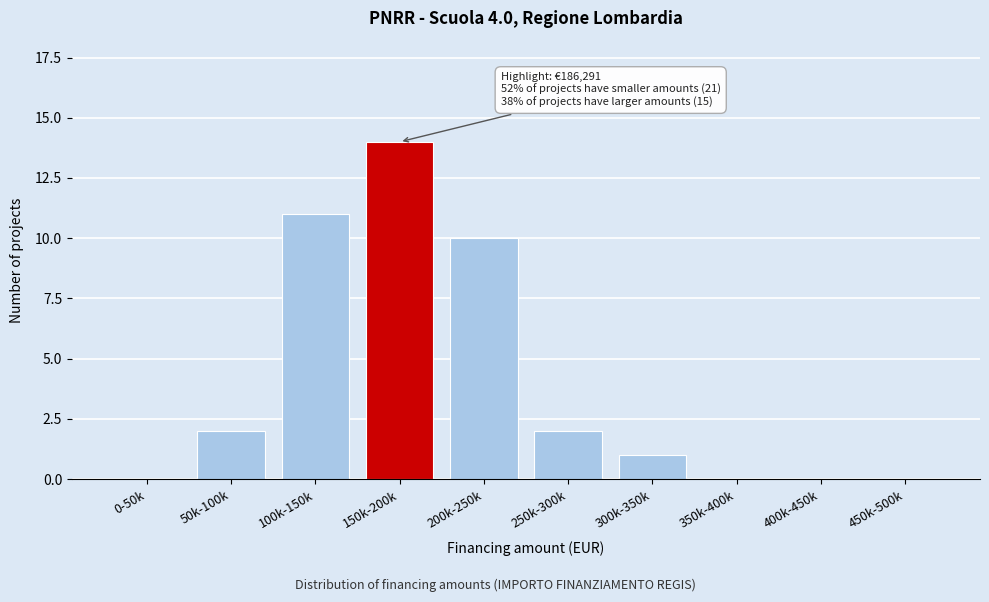

Reading right to left, extract all data points from this chart.

450k-500k=0	400k-450k=0	350k-400k=0	300k-350k=1	250k-300k=2	200k-250k=10	150k-200k=14	100k-150k=11	50k-100k=2	0-50k=0